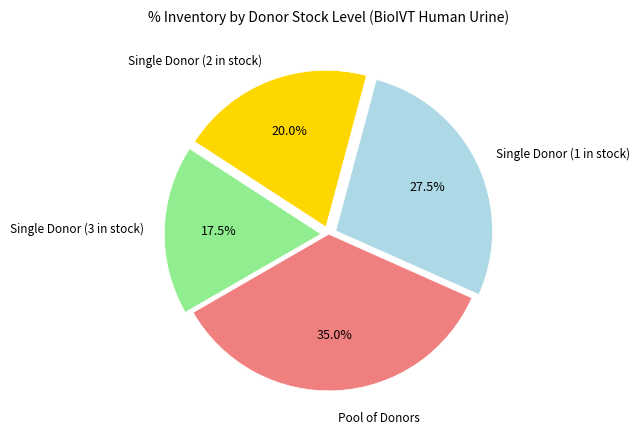

Is there any slice that represents more than half of the pie?

No